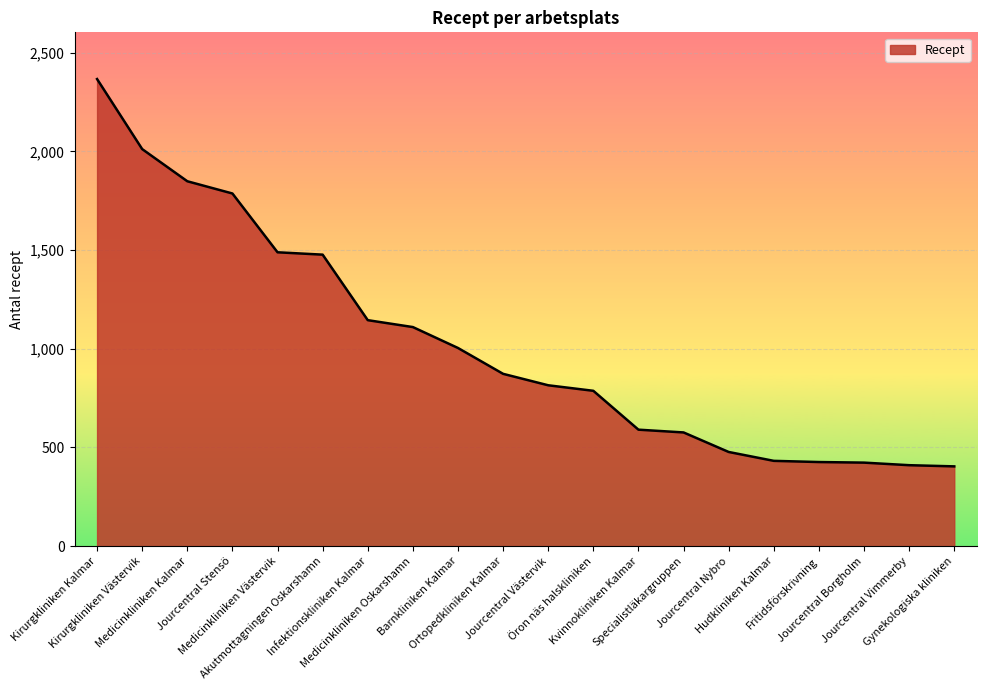

The value at Ortopedkliniken Kalmar is 873. True or false?

True